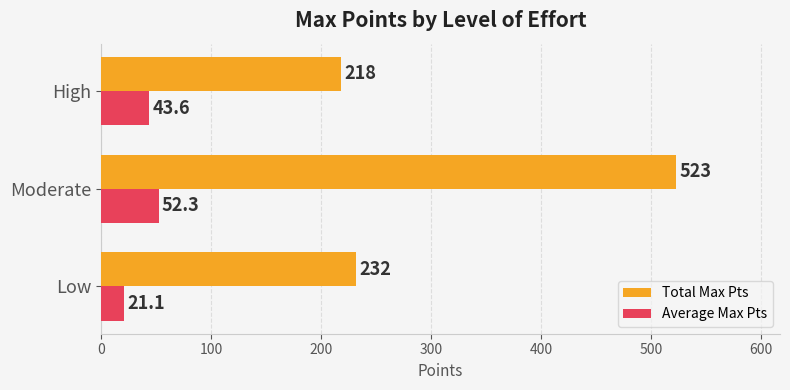

Is the value of Total Max Pts at High greater than the value of Average Max Pts at Moderate?

Yes